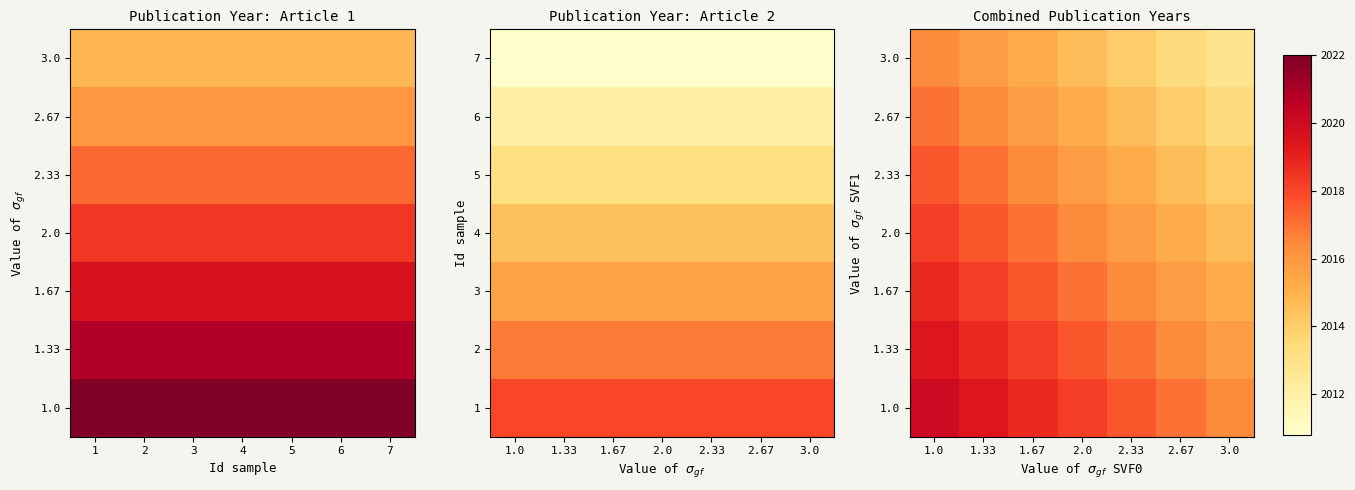

List the series in order of their overall mean, highest first.

1.0, 1.33, 1.67, 2.0, 2.33, 2.67, 3.0